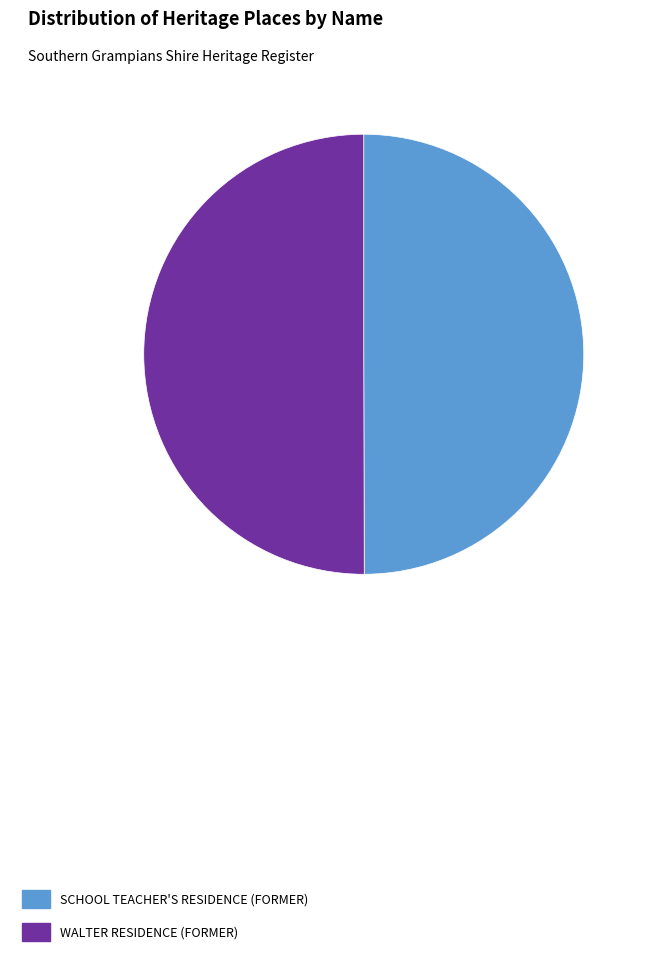

What is the ratio of the value at SCHOOL TEACHER'S RESIDENCE (FORMER) to the value at WALTER RESIDENCE (FORMER)?

1.0